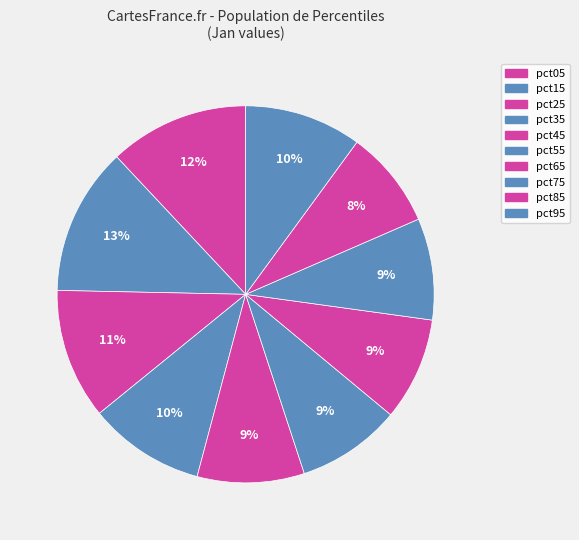

How many slices are in this pie chart?

10